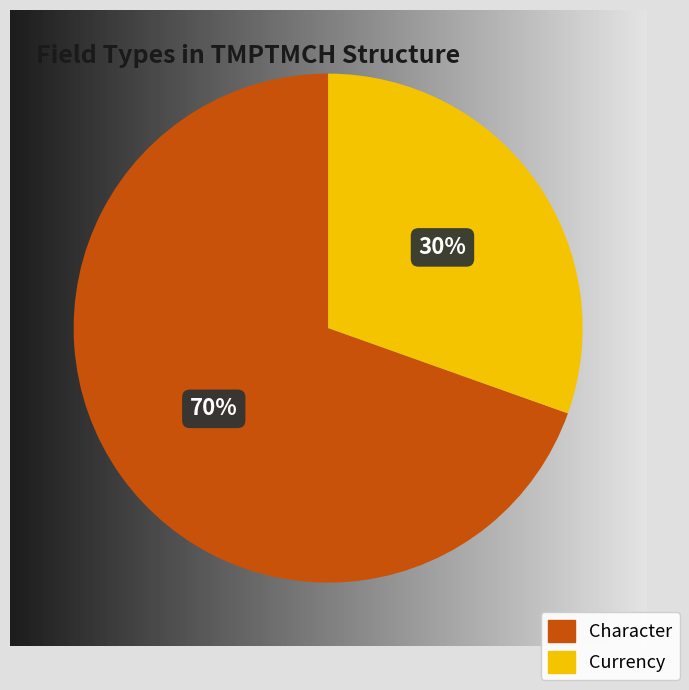

Rank the categories by value from highest to lowest.

Character, Currency